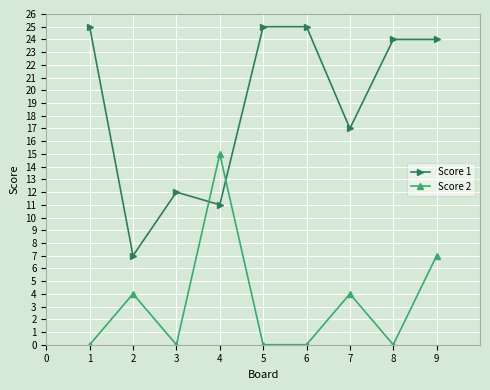

Rank the series by their average value, from lowest to highest.

Score 2, Score 1